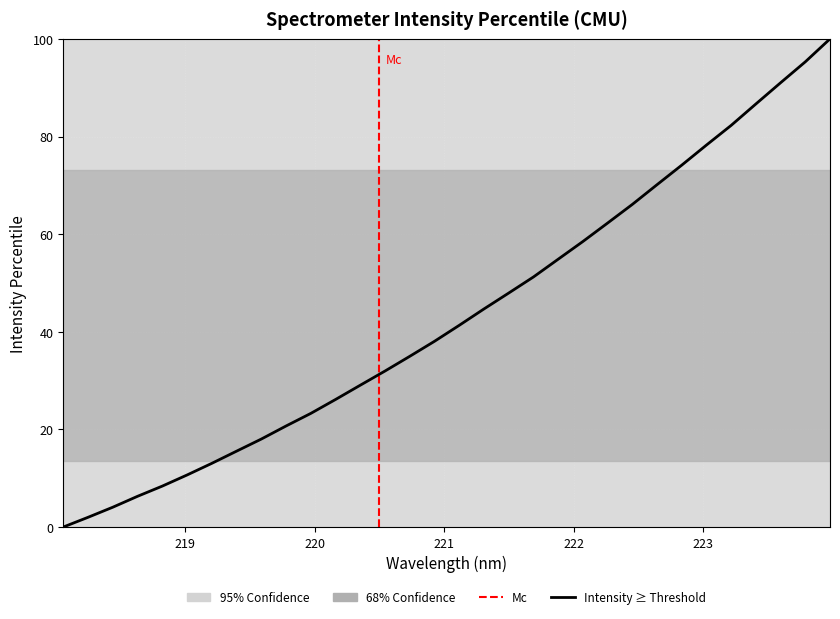

What is the greatest value displayed?

100.0